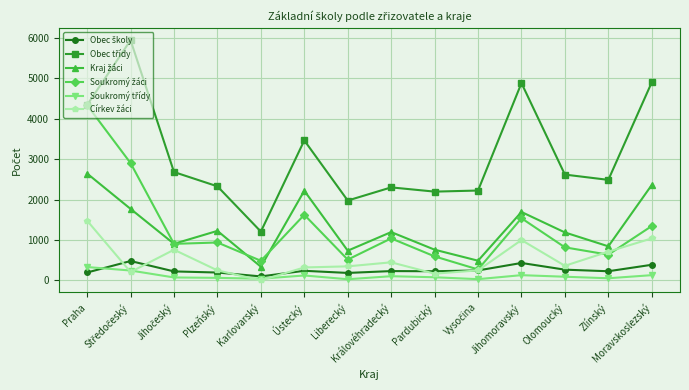

What is the greatest value displayed?

5948